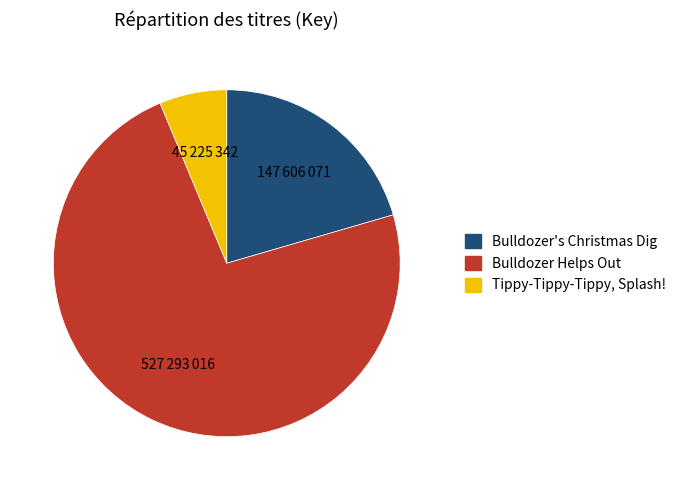

How many slices are in this pie chart?

3